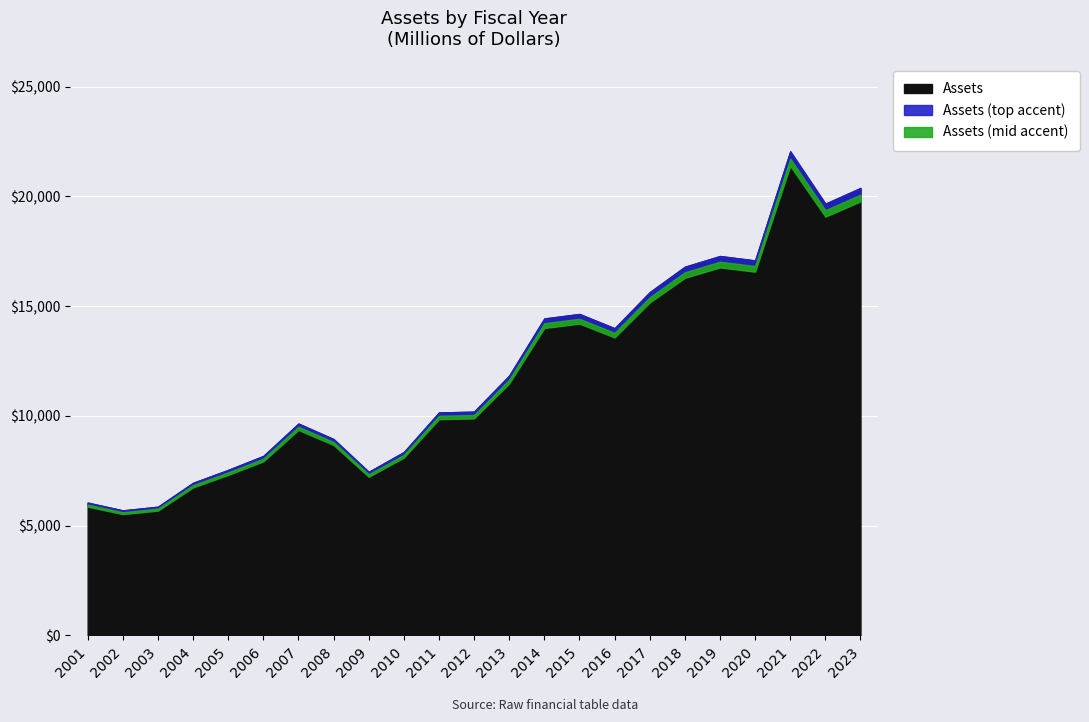

What is the value of the 15th point from the left?

14644.1